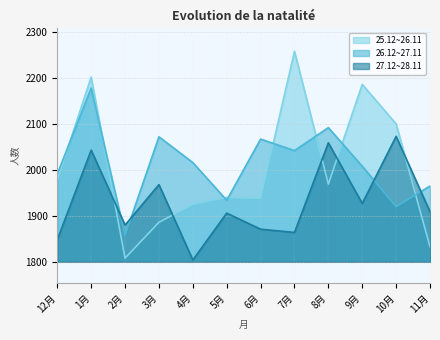

How many times do 27.12~28.11 and 25.12~26.11 cross each other?

5